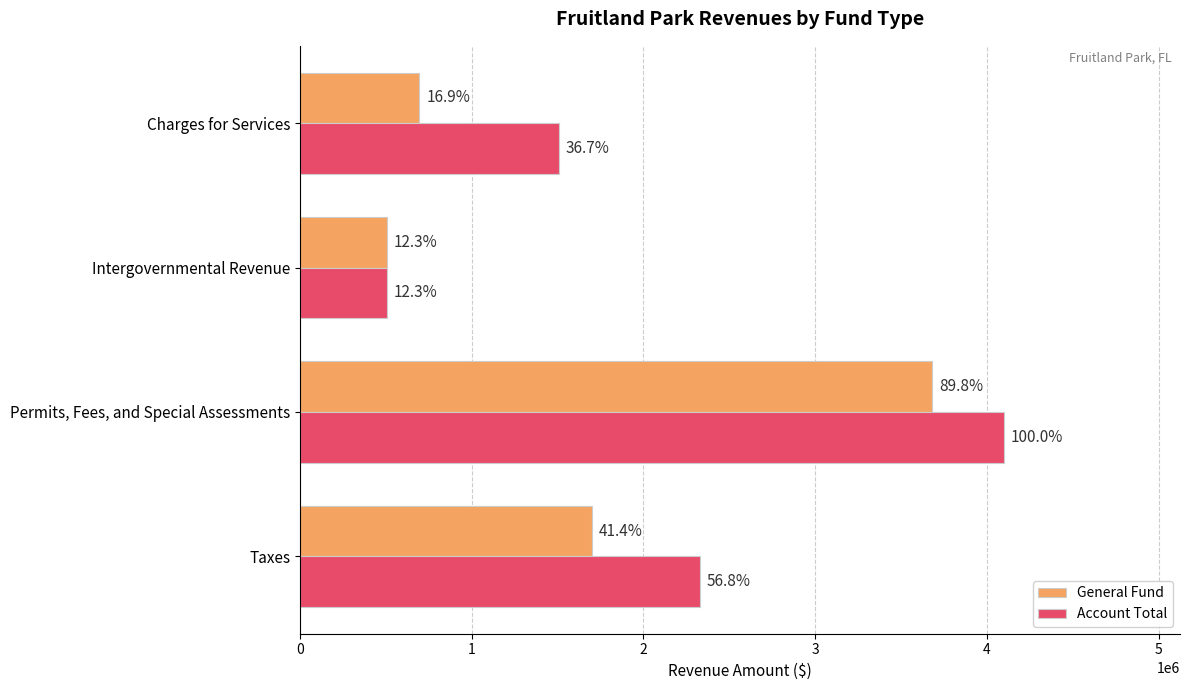

What are all the series names shown in the legend?

General Fund, Account Total